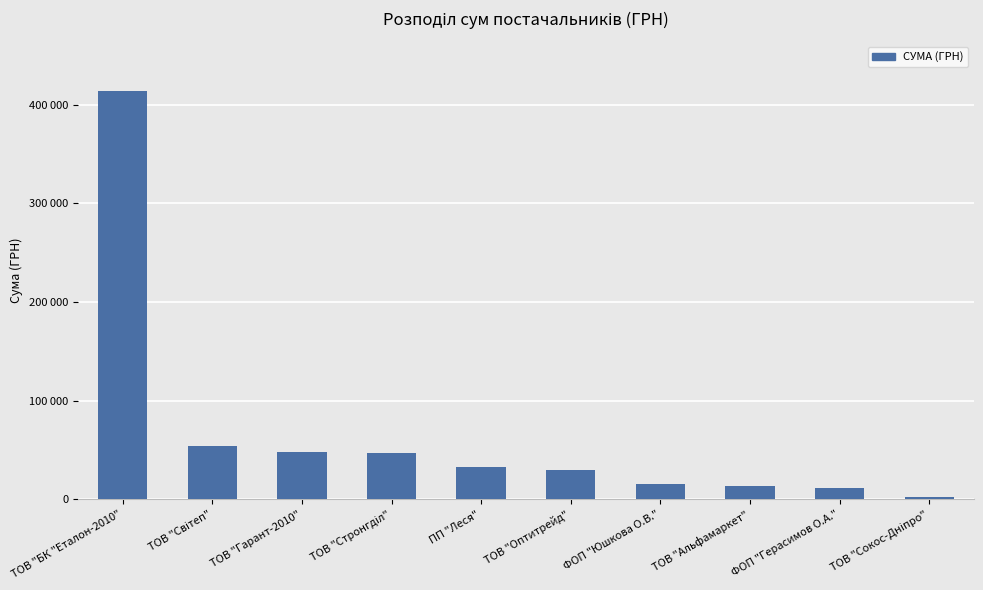

What is the minimum value shown in the chart?

2340.0